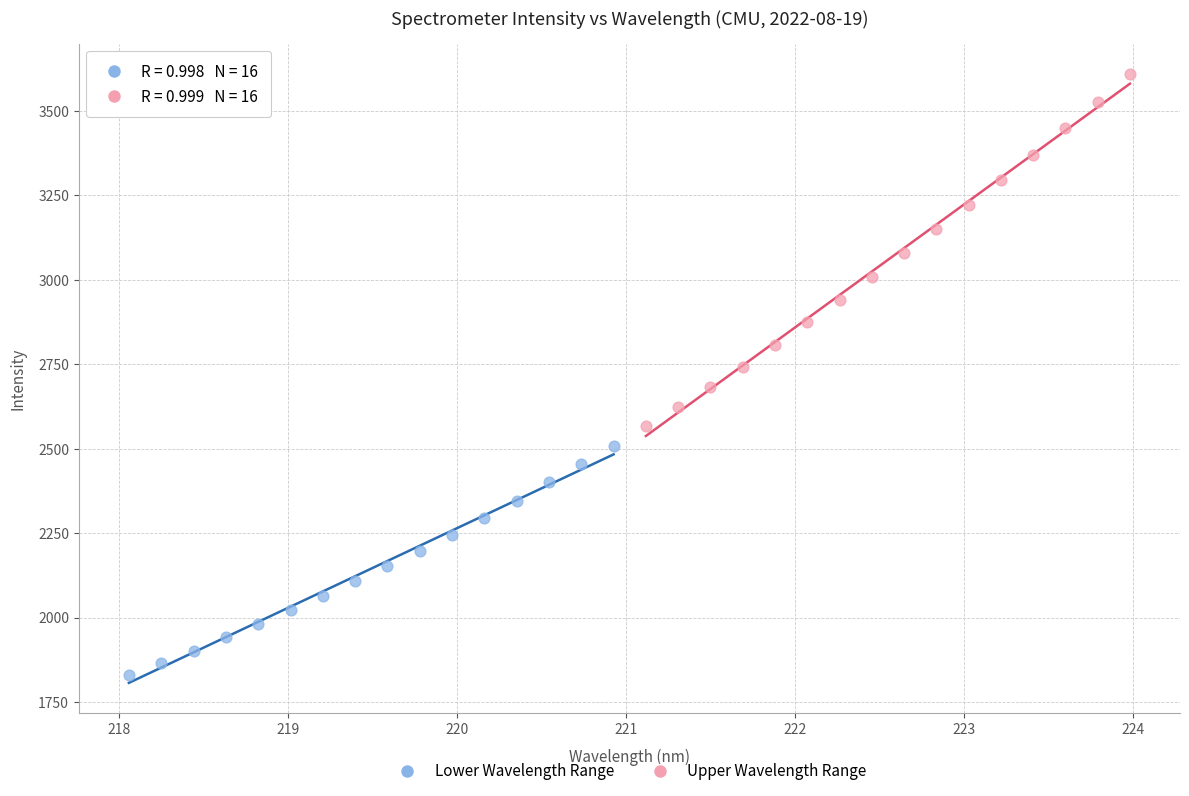

Which series reaches the minimum Y coordinate?

Lower Wavelength Range